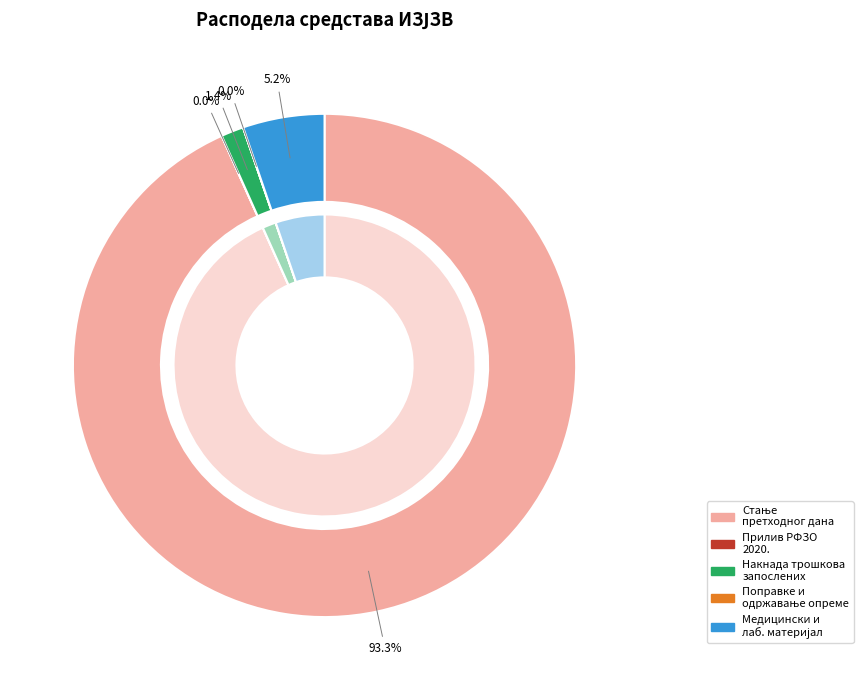

To the nearest percent, what is the difference between the НАКНАДА ТРОШКОВА ЗАПОСЛЕНИХ (НОВАЦ) and МЕДИЦИНСКИ И ЛАБОРАТОРИЈСКИ МАТЕРИЈАЛ slice percentages?

4%